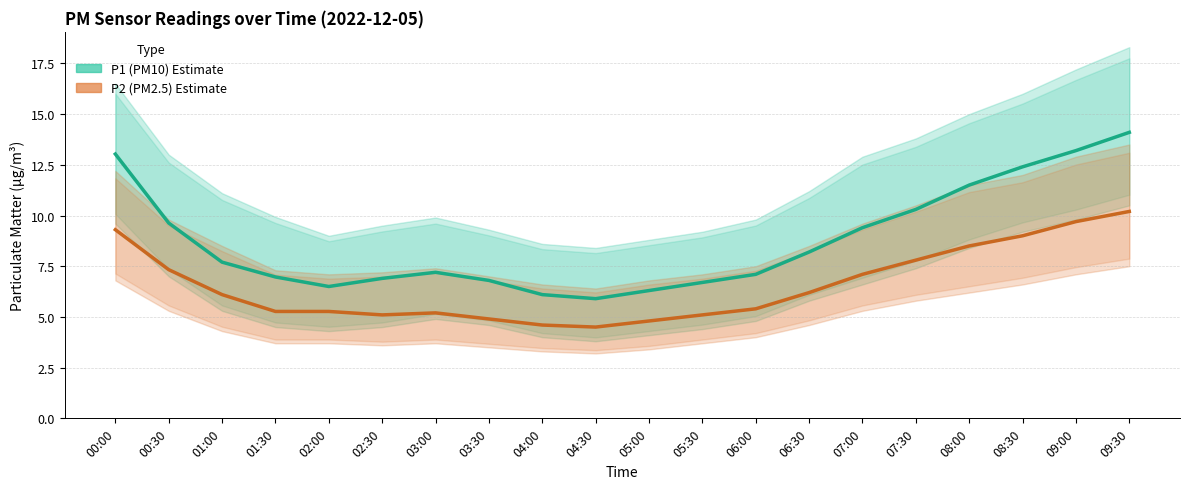

True or false: P1 (PM10) Estimate and P2 (PM2.5) Estimate based on partial data intersect in this chart.

False